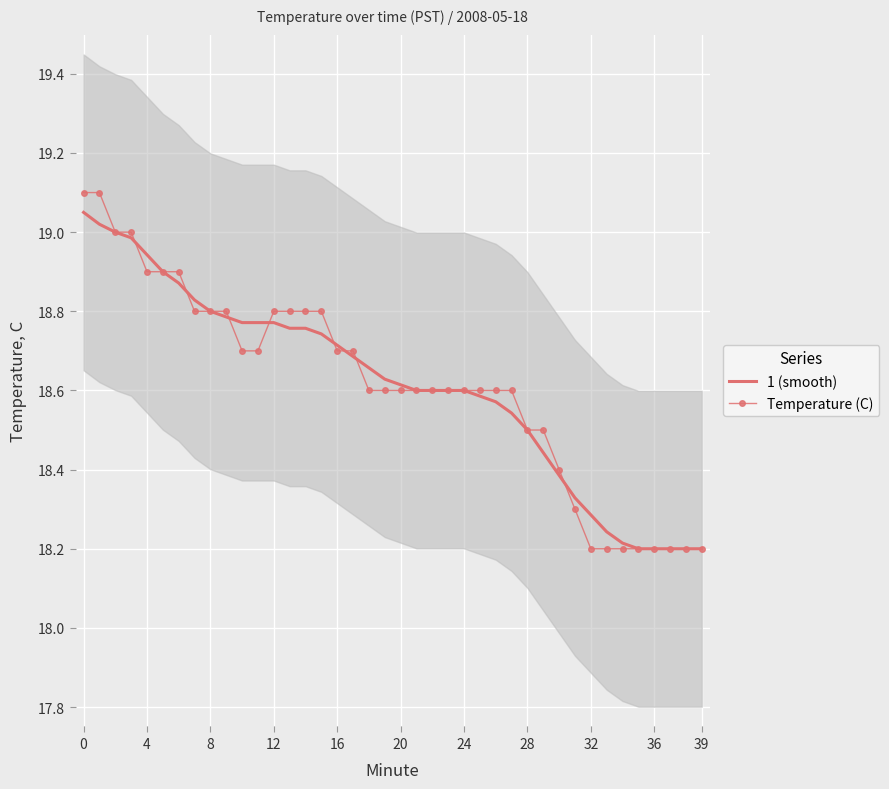

Which series has the widest spread of values?

Temperature (C)